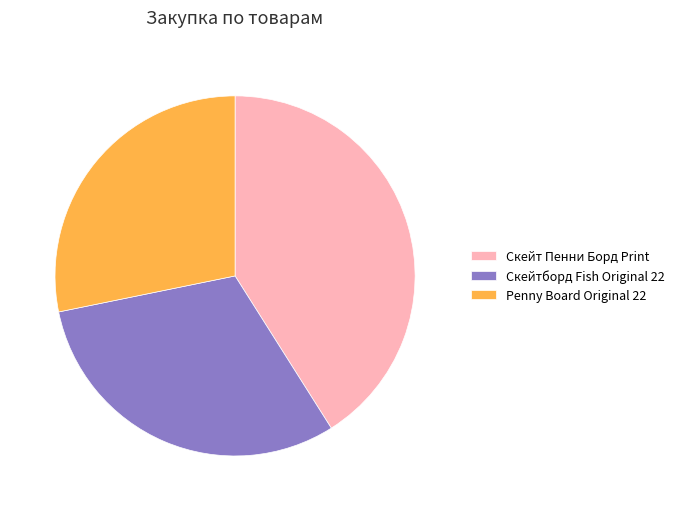

Combined, do Скейт Пенни Борд Print and Penny Board Original 22 account for over 50%?

Yes